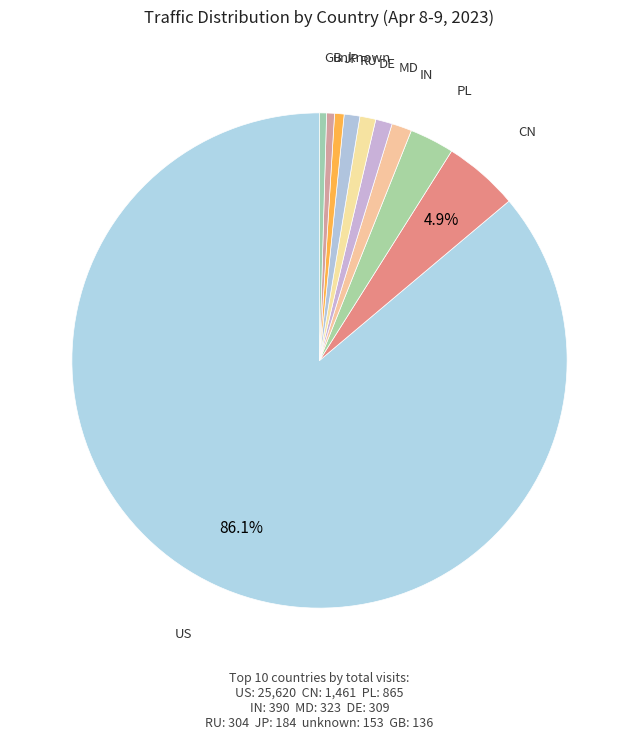

Count the number of slices in the pie.

10